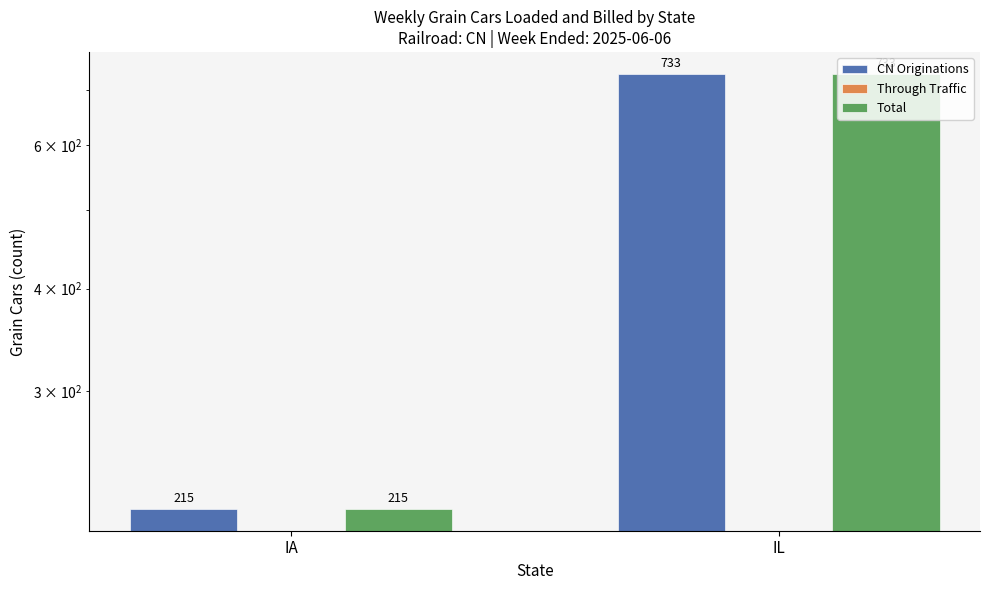

Rank the categories by CN Originations value from lowest to highest.

IA, IL